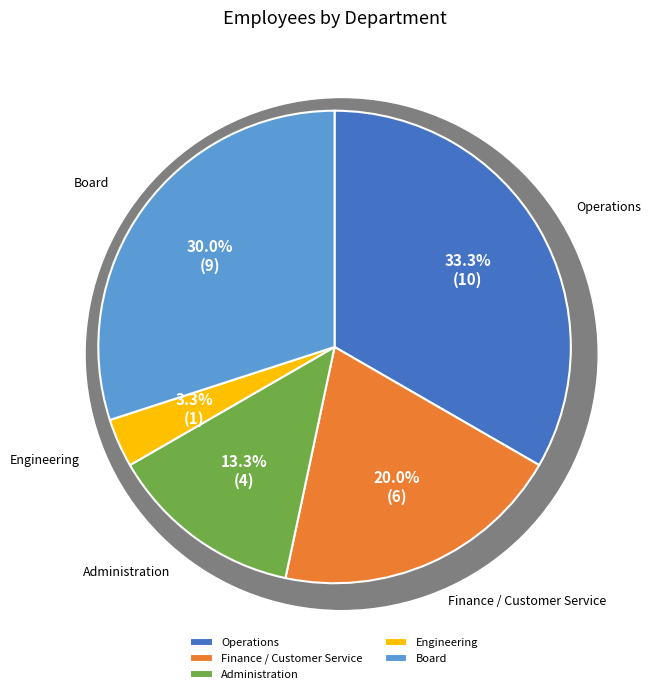

To the nearest percent, what is the combined percentage of Operations and Engineering?

37%